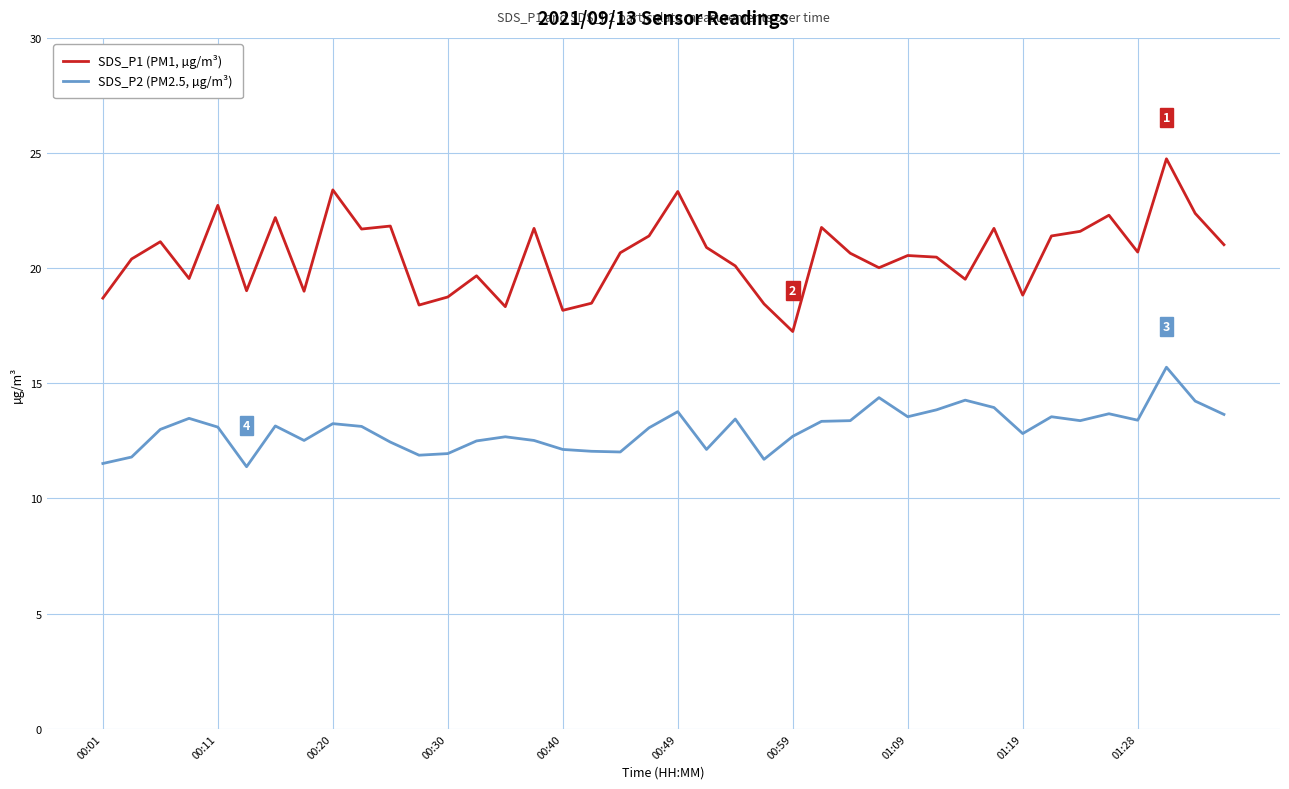

Rank the series by their average value, from highest to lowest.

SDS_P1 (PM1, µg/m³), SDS_P2 (PM2.5, µg/m³)